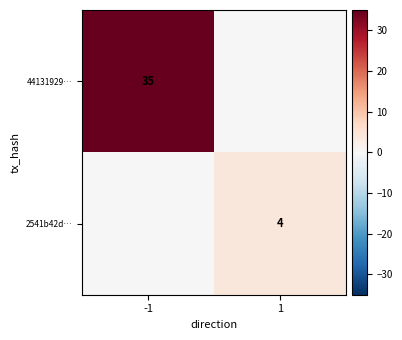

Count the number of categories in the chart.

2